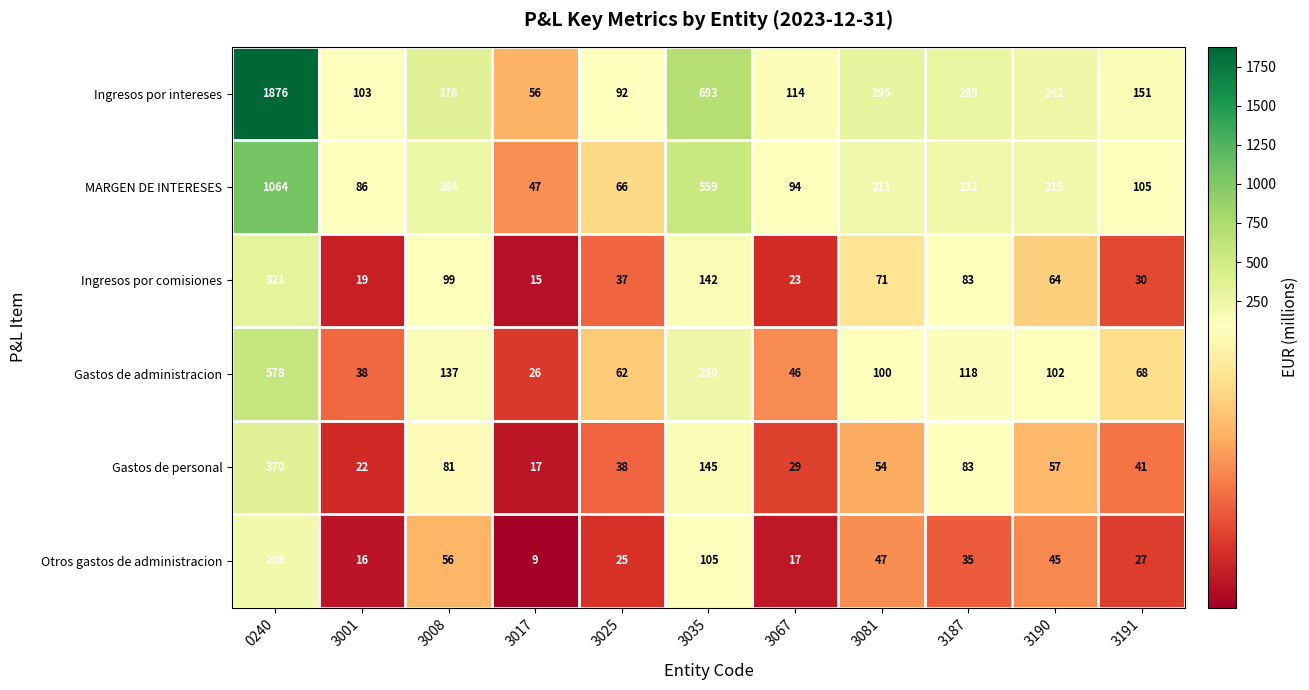

What is the total value across all series at 0240?

4417